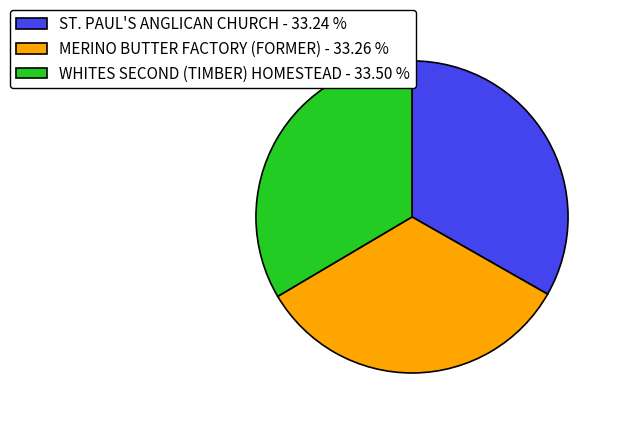

The MERINO BUTTER FACTORY (FORMER) slice represents 33% of the pie. True or false?

True